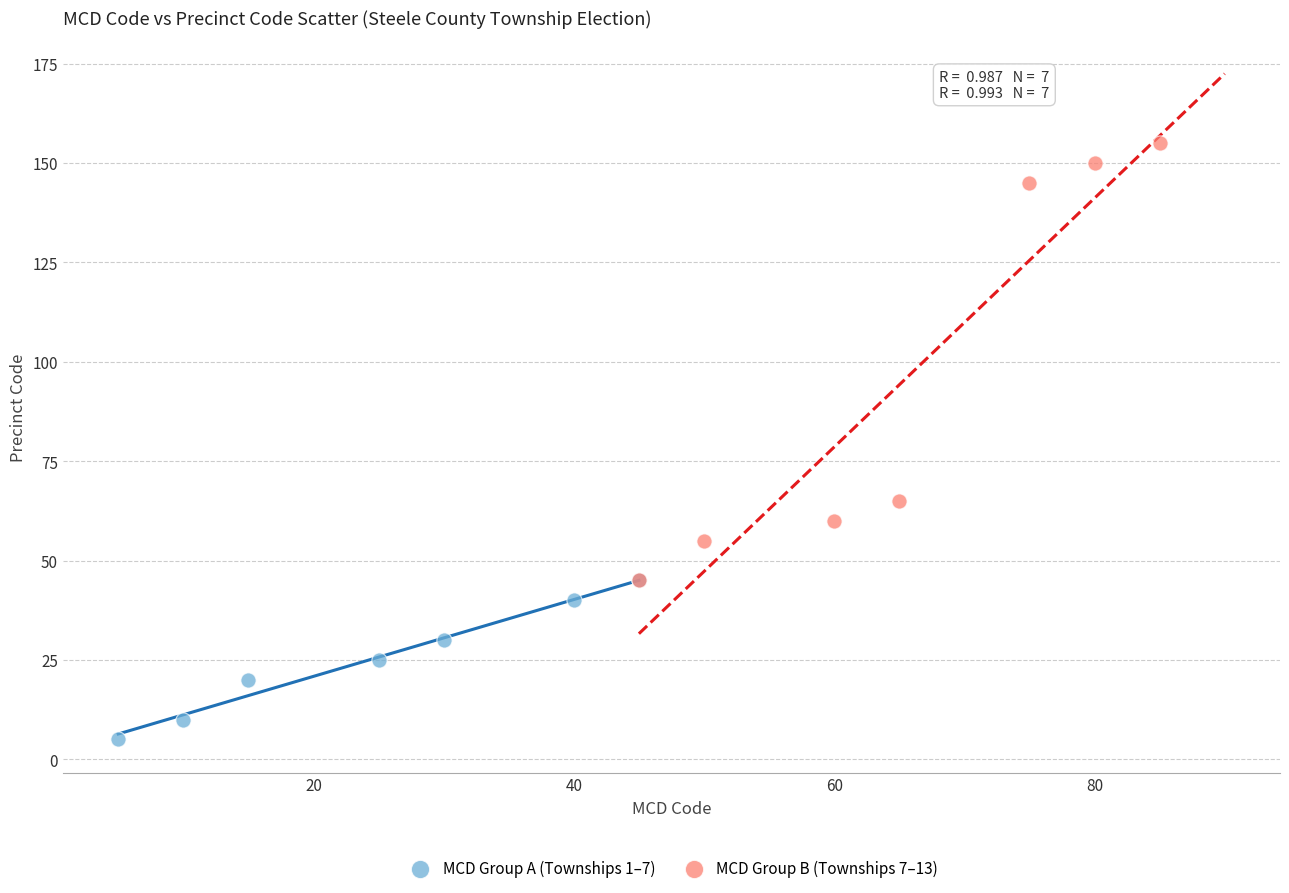

Which series contains the highest Y value?

MCD Group B (Townships 7–13)